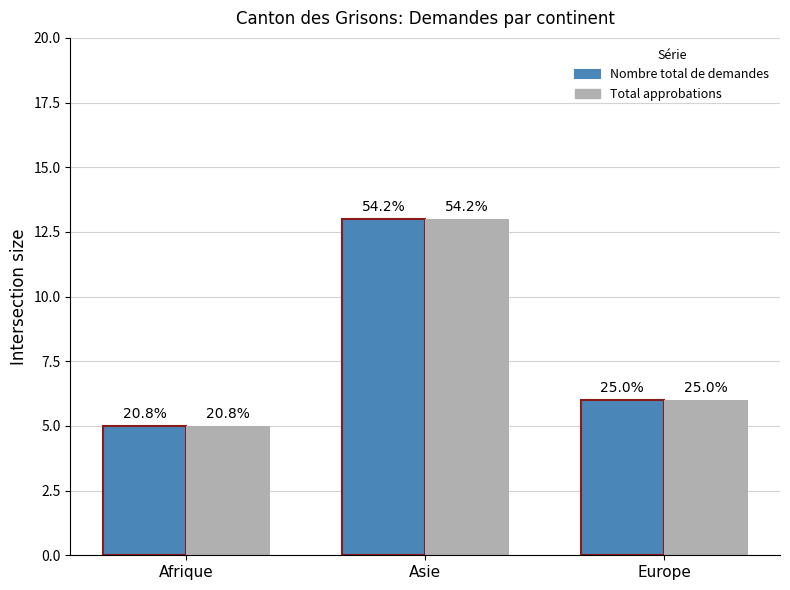

Which category has the highest value in the Nombre total de demandes series?

Asie